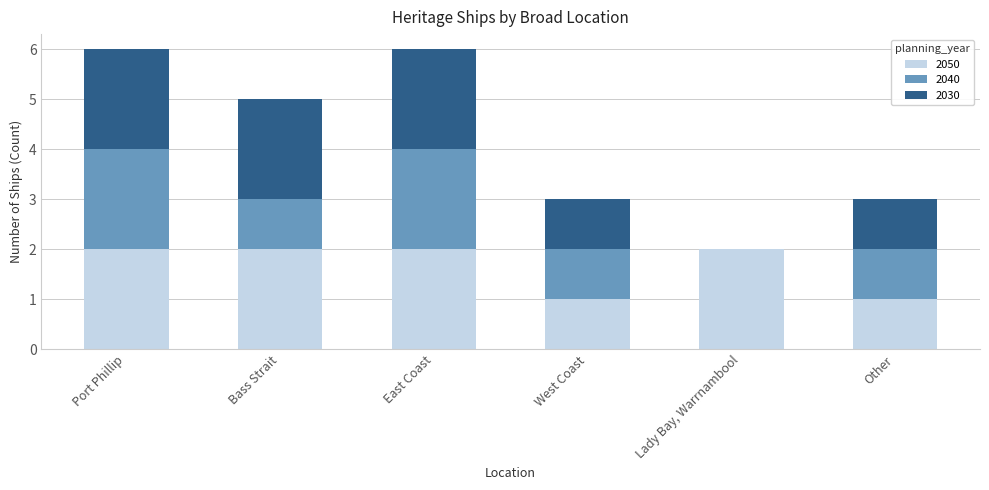

The 2050 series shows 2 at Lady Bay, Warrnambool. True or false?

True